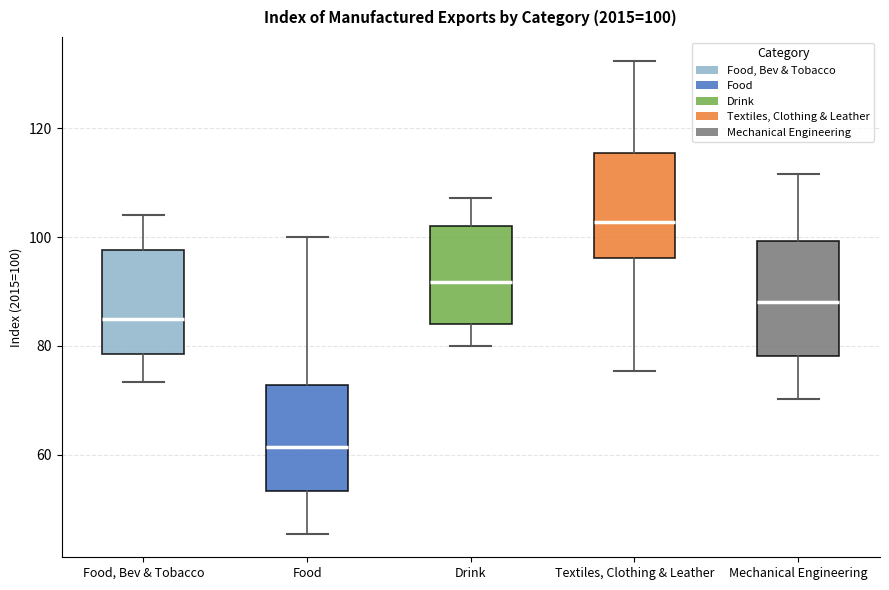

Which box has the highest median line?

Textiles, Clothing & Leather